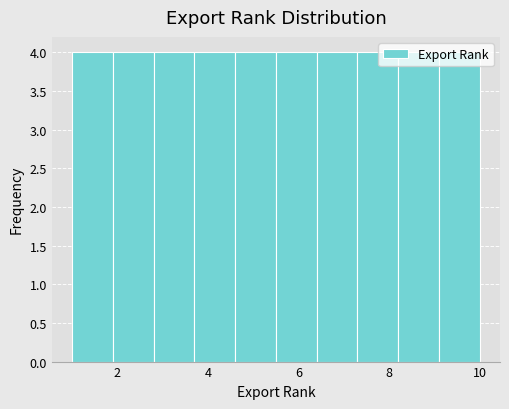

How tall is the bar that spans 7.3 to 8.2 on the x-axis? Neither the bar edges nor the heights are printed on the chart, so give them approximately, as read against the axes.

4